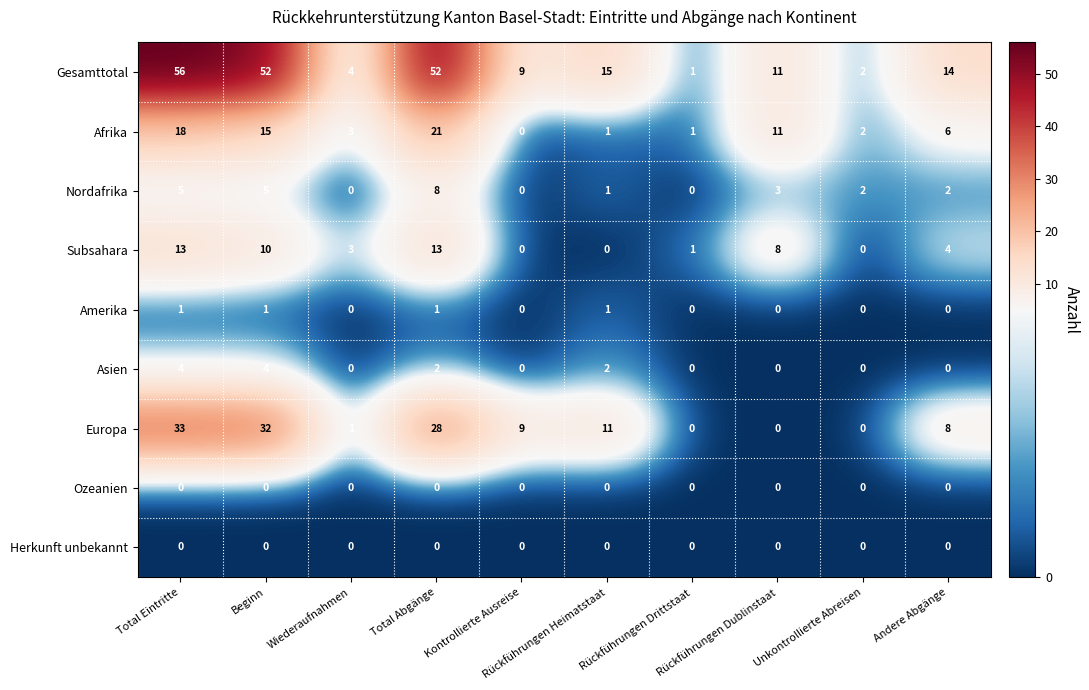

What is the sum of all Subsahara values?

52